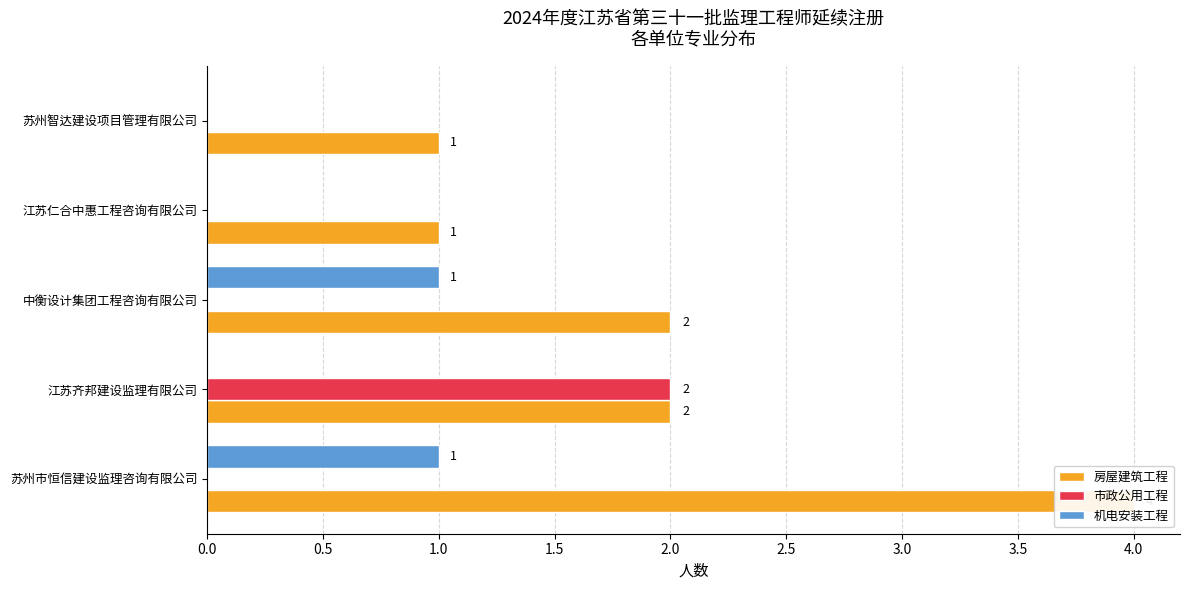

What are all the series names shown in the legend?

房屋建筑工程, 市政公用工程, 机电安装工程